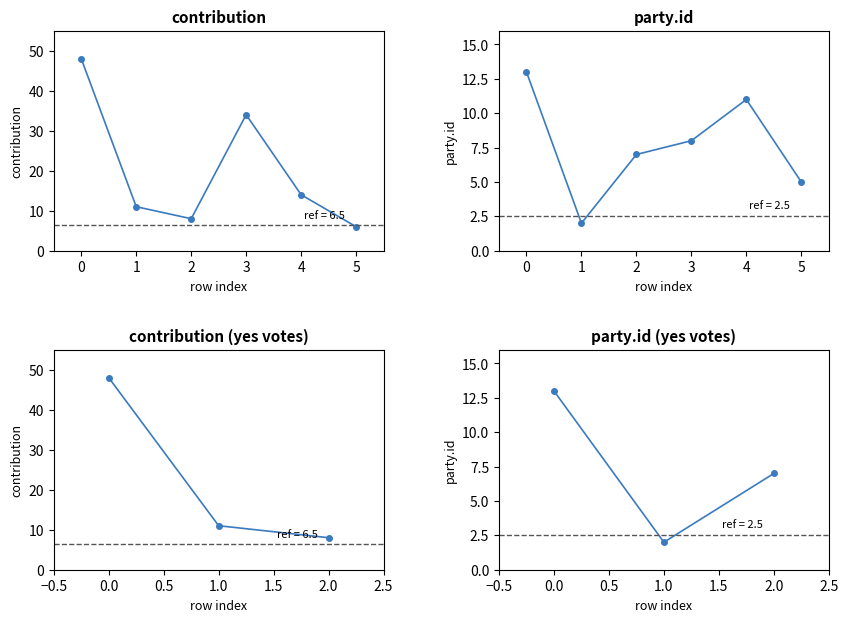

Which series has the largest range (max minus min)?

contribution